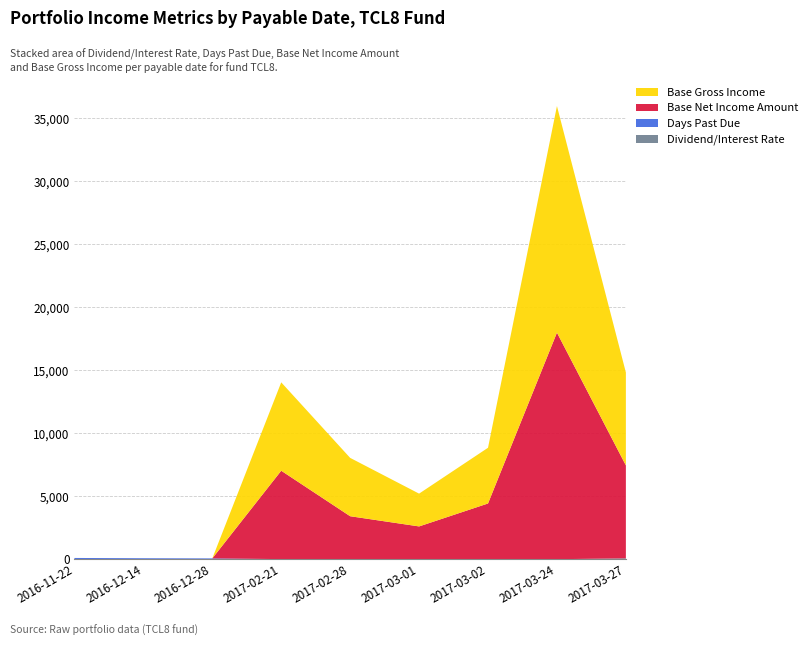

At which category is the sum across all series the highest?

2017-03-24